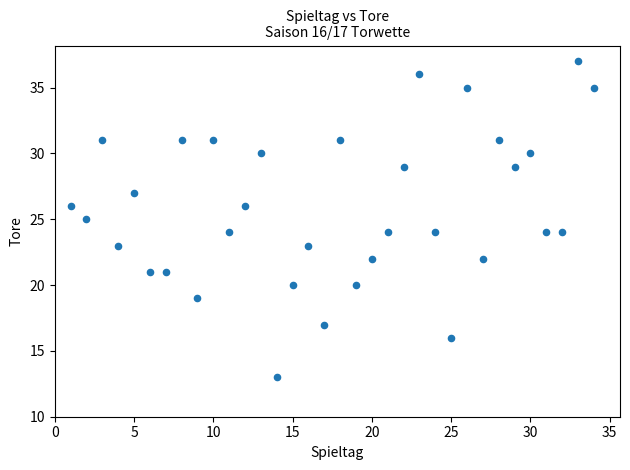

What is the range of X values (max minus min)?

33